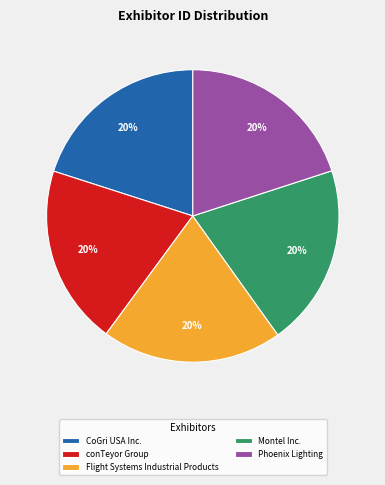

What percentage is the conTeyor Group slice, to the nearest percent?

20%